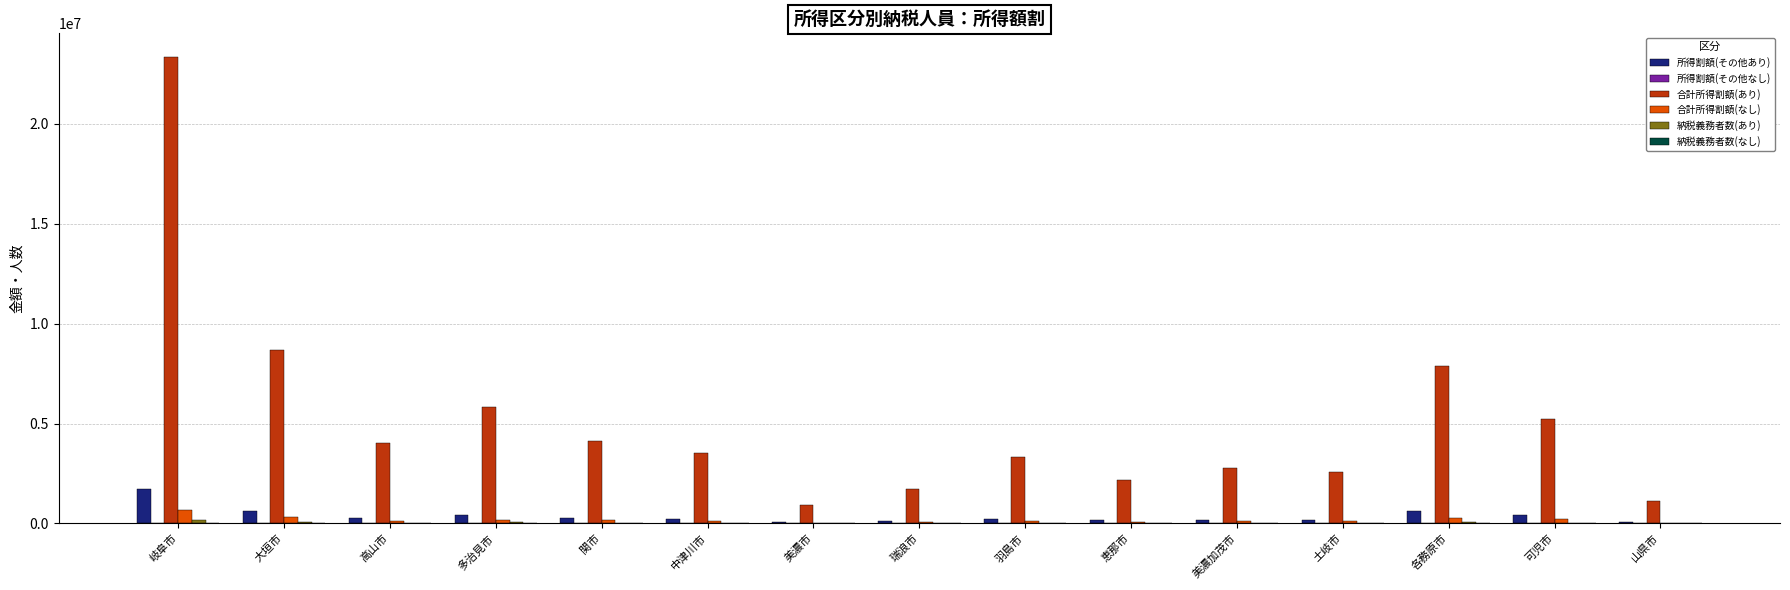

True or false: 合計所得割額(なし) has a value of 200021 at 可児市.

True